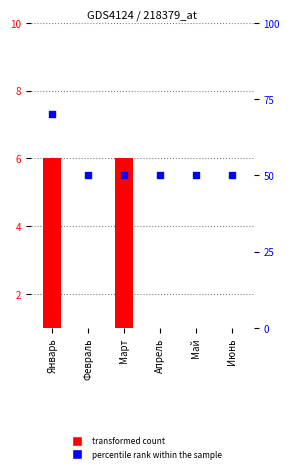

Which series has the widest spread of Y values?

percentile rank within the sample